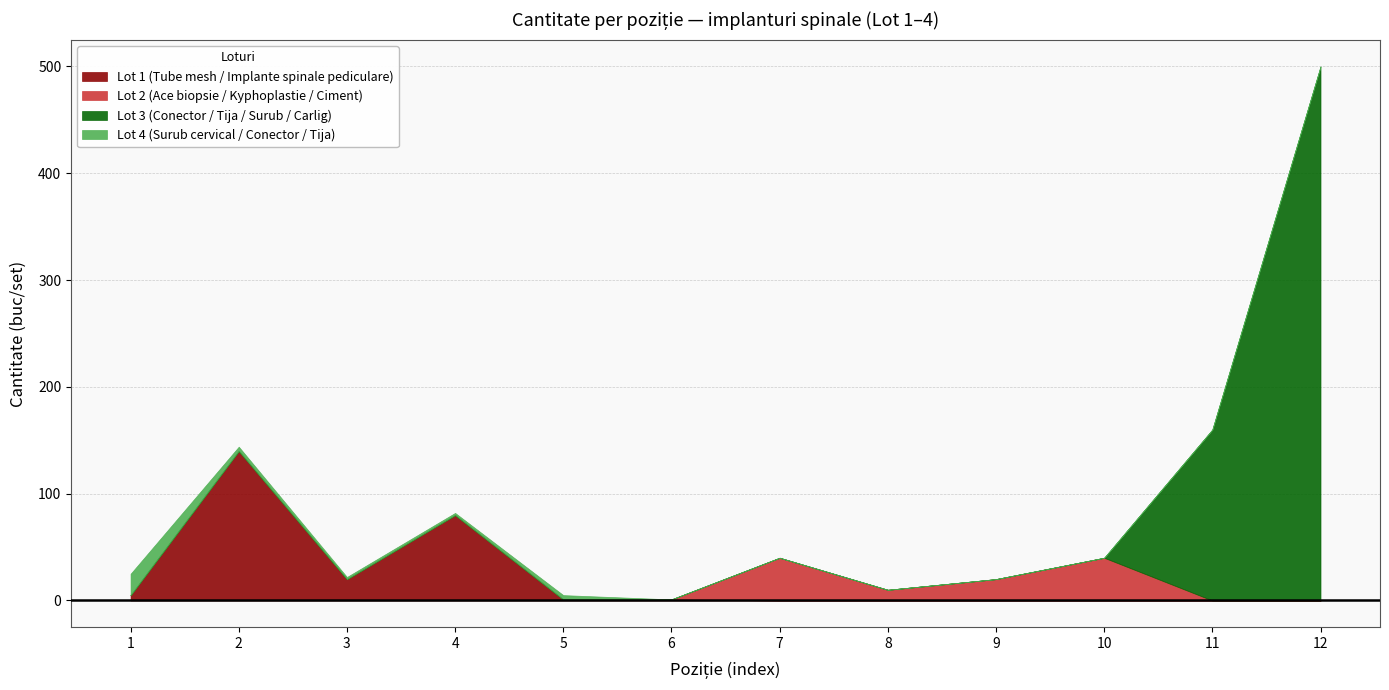

True or false: Lot 3 (Conector / Tija / Surub / Carlig) and Lot 4 (Surub cervical / Conector / Tija) cross at least once.

False